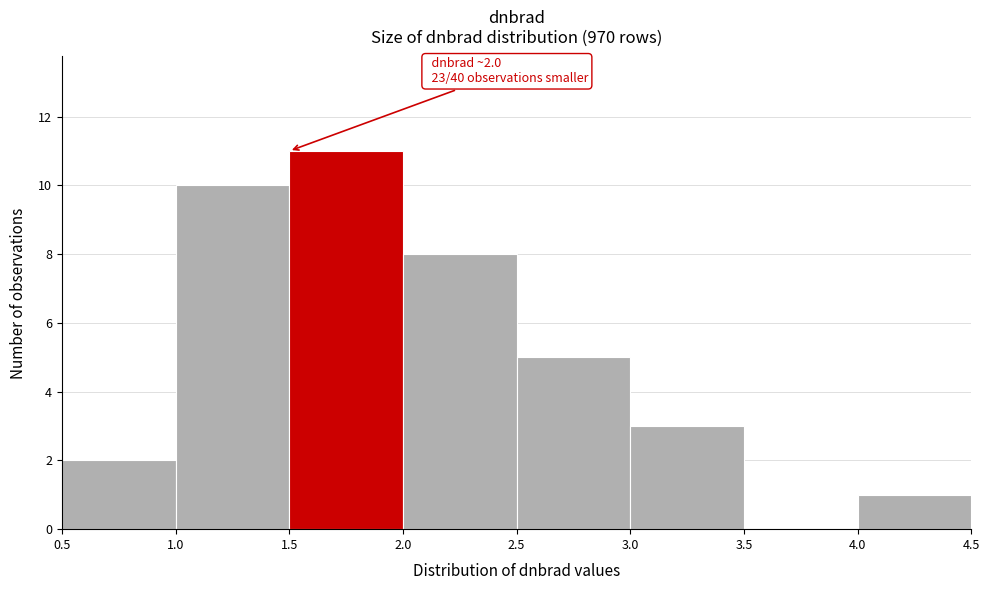

Over which range of the x-axis is the bar tallest?

1.5 to 2.0